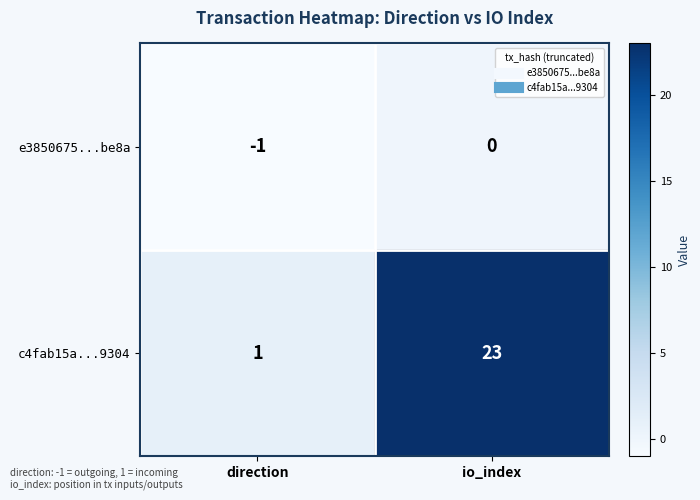

What is the sum of all c4fab15a...9304 values?

24